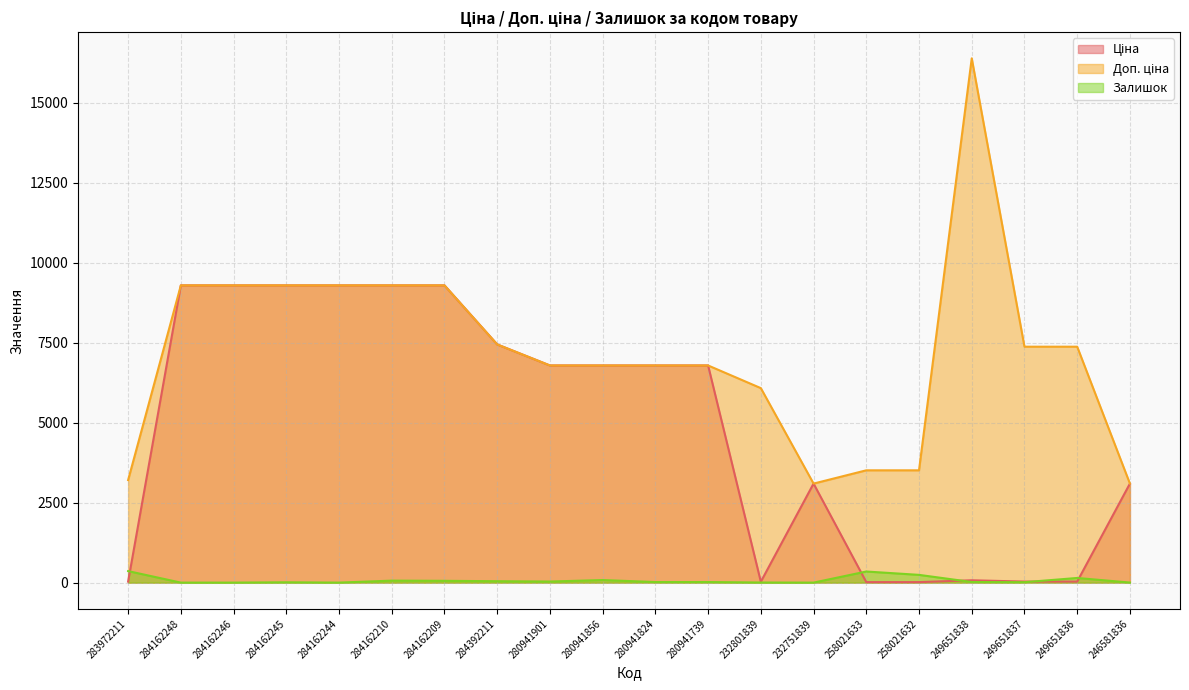

What is the label of the 10th point from the right?

280941824